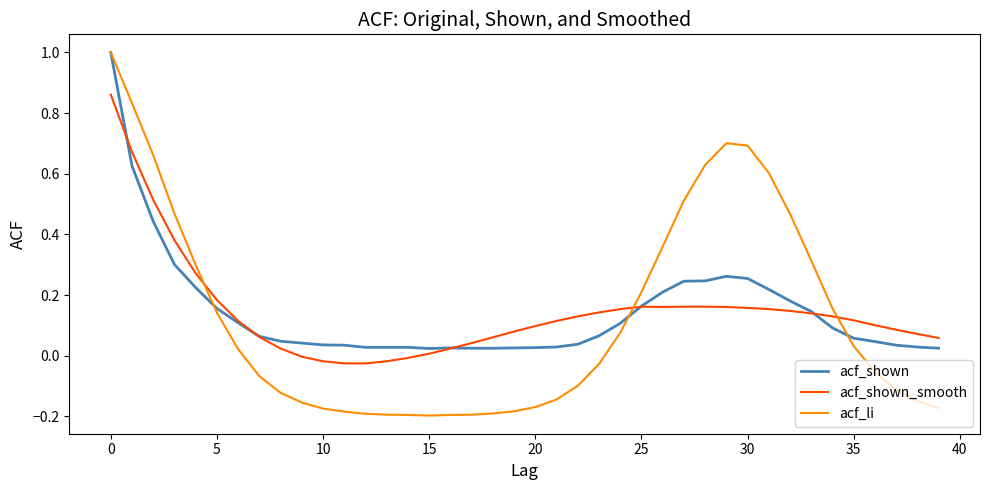

Which series has the largest range (max minus min)?

acf_li